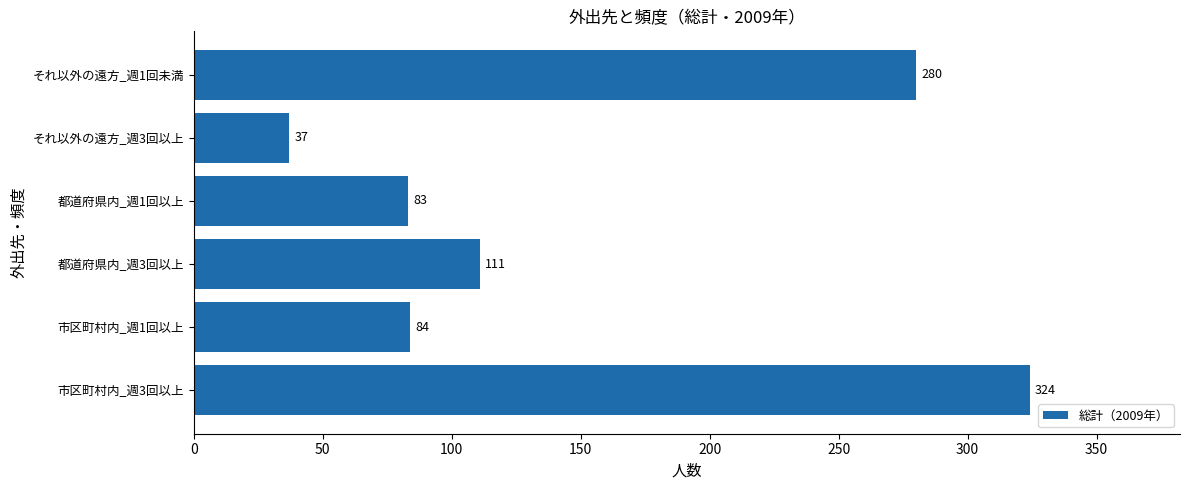

Reading top to bottom, extract all data points from this chart.

280	37	83	111	84	324